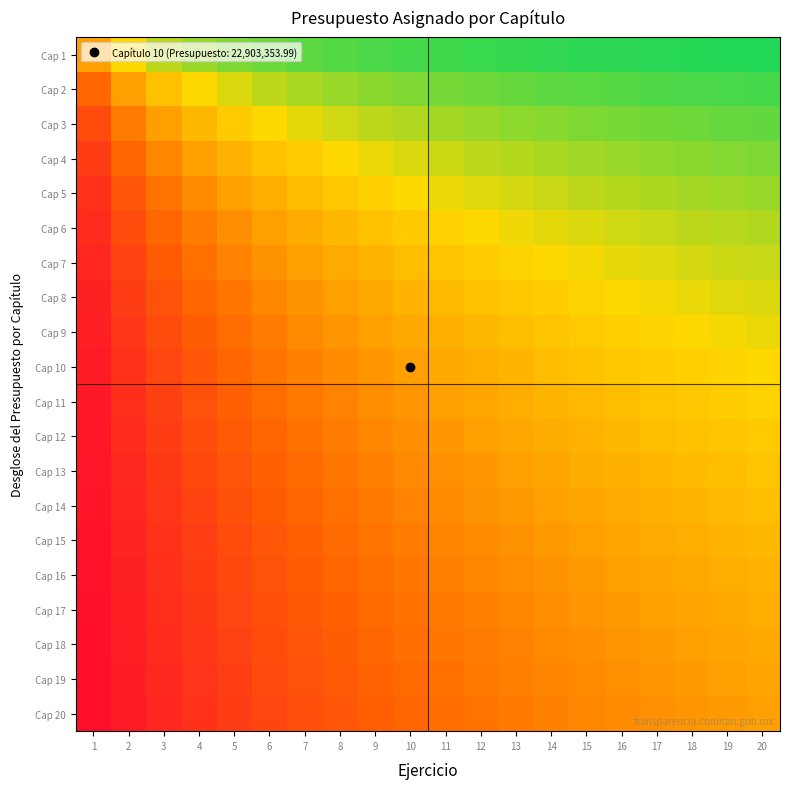

How many categories are shown in the chart?

20